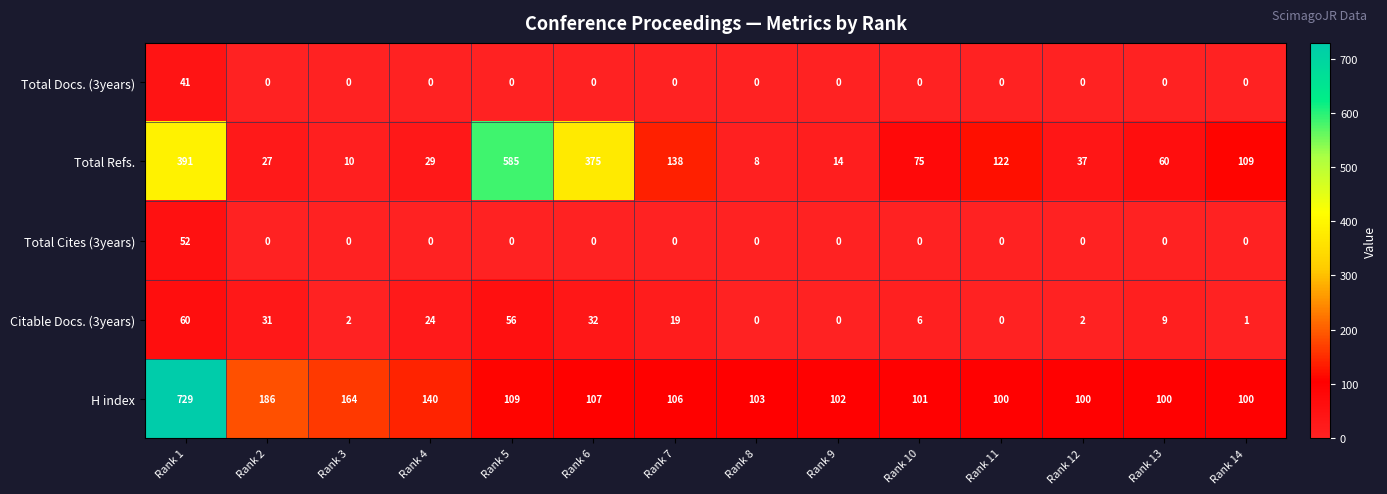

Read the Citable Docs. (3years) value at Rank 2.

31